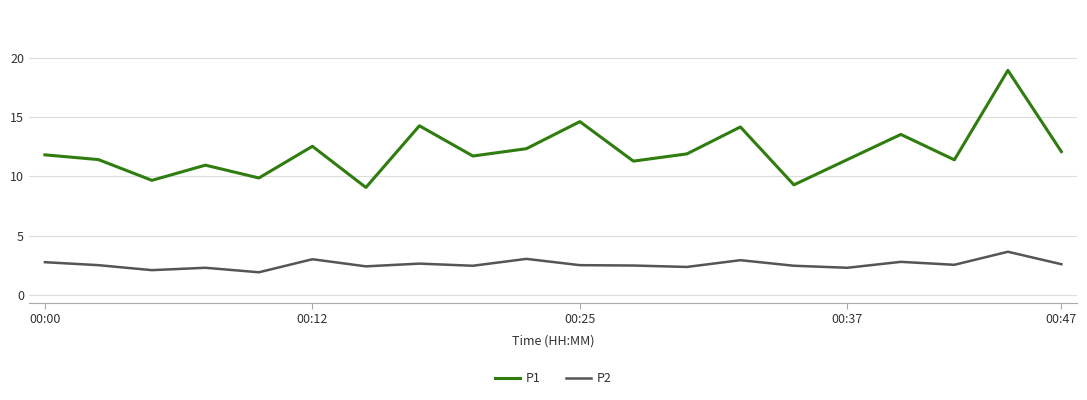

True or false: P1 and P2 intersect in this chart.

False